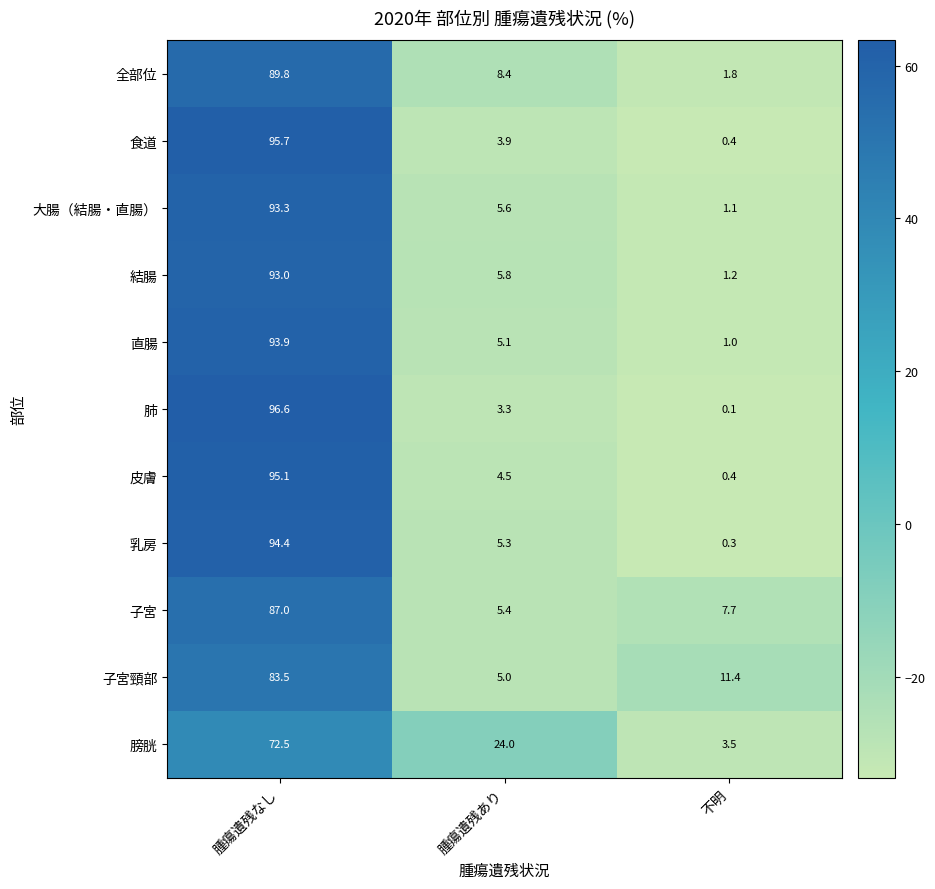

Rank the series by their maximum value, from lowest to highest.

膀胱, 子宮頸部, 子宮, 全部位, 結腸, 大腸（結腸・直腸）, 直腸, 乳房, 皮膚, 食道, 肺